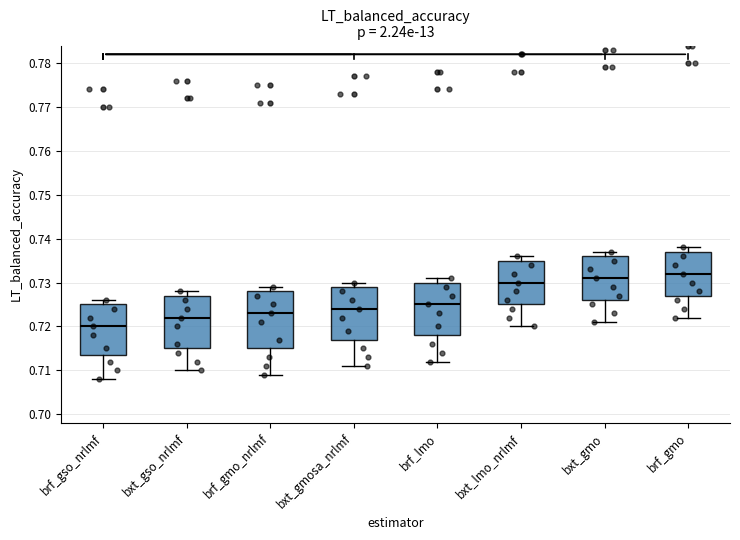

Comparing the boxes themselves (not the whiskers), which one is the tallest?

brf_gmo_nrlmf